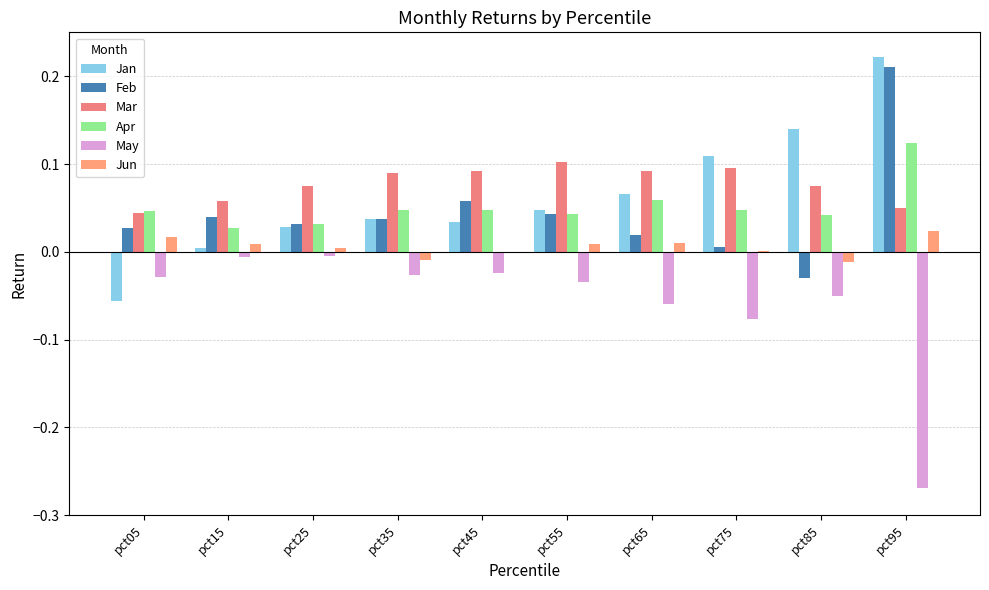

Does the chart contain stacked bars?

No